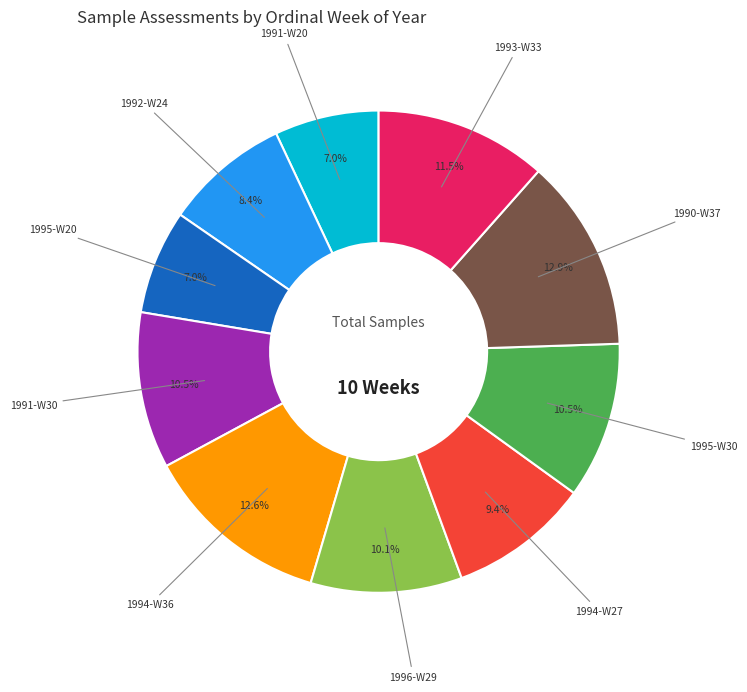

How many segments does this pie chart have?

10